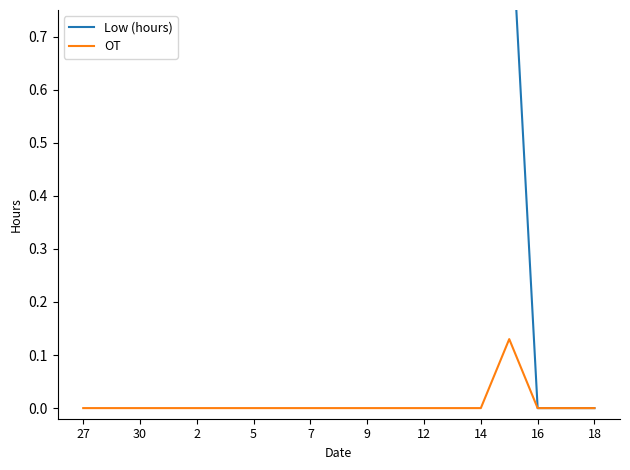

The OT series shows 0.0 at 30. True or false?

True